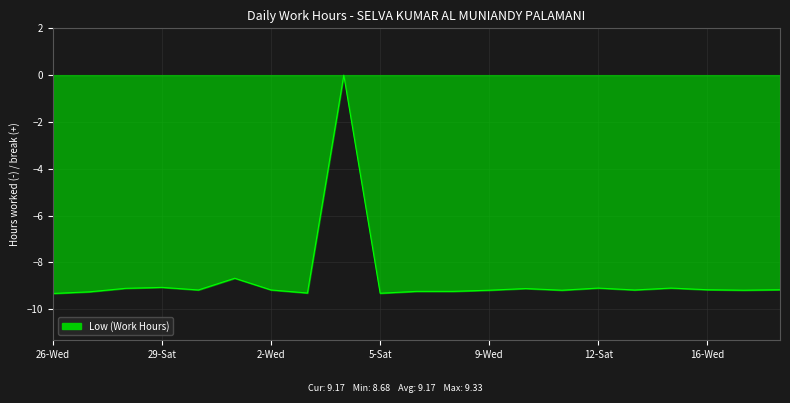

What is the minimum value shown in the chart?

-9.3